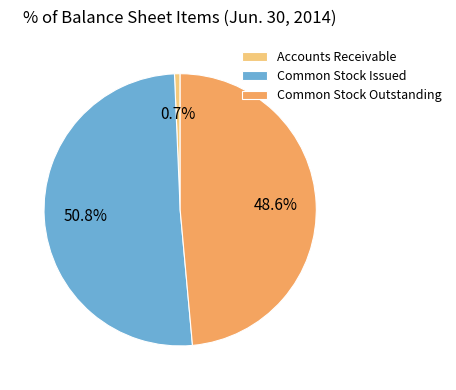

Approximately how many times larger is the value at Common Stock Issued compared to Accounts Receivable?

75.7